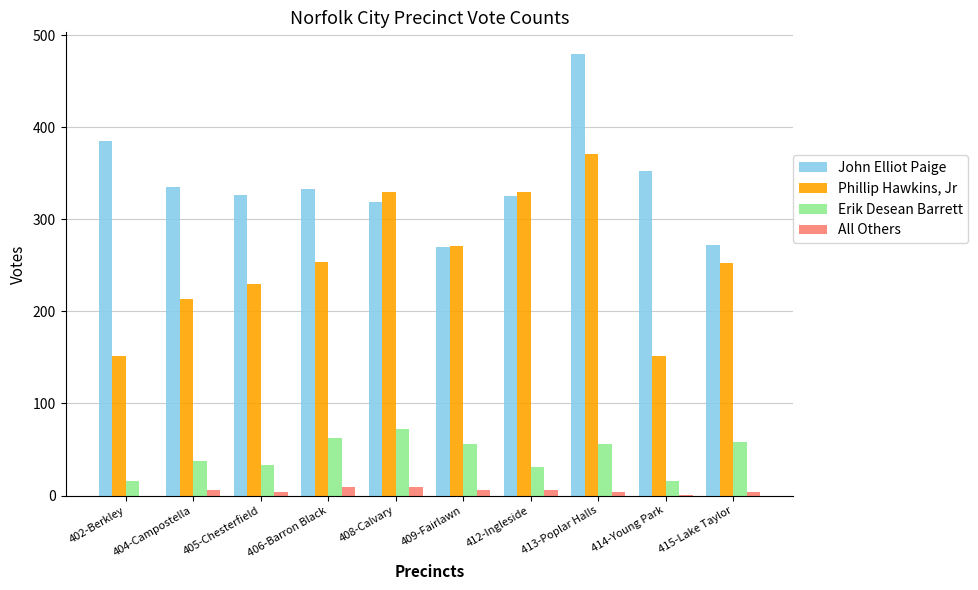

Does the chart contain stacked bars?

No